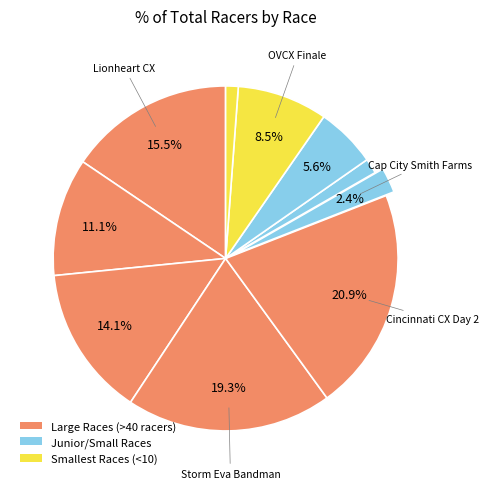

Rank the categories by value from lowest to highest.

Ohio State Championships, Cap City Cross #6 - Paradise Garage, Cap City Cross - Smith Farms, Major Taylor Cross Cup, OVCX Finale at Carter Park, Brookside Cyclocross Cup, John Bryan Classic Day 2, Lionheart CX, Storm Eva Bandman, Cincinnati Cyclocross Day 2